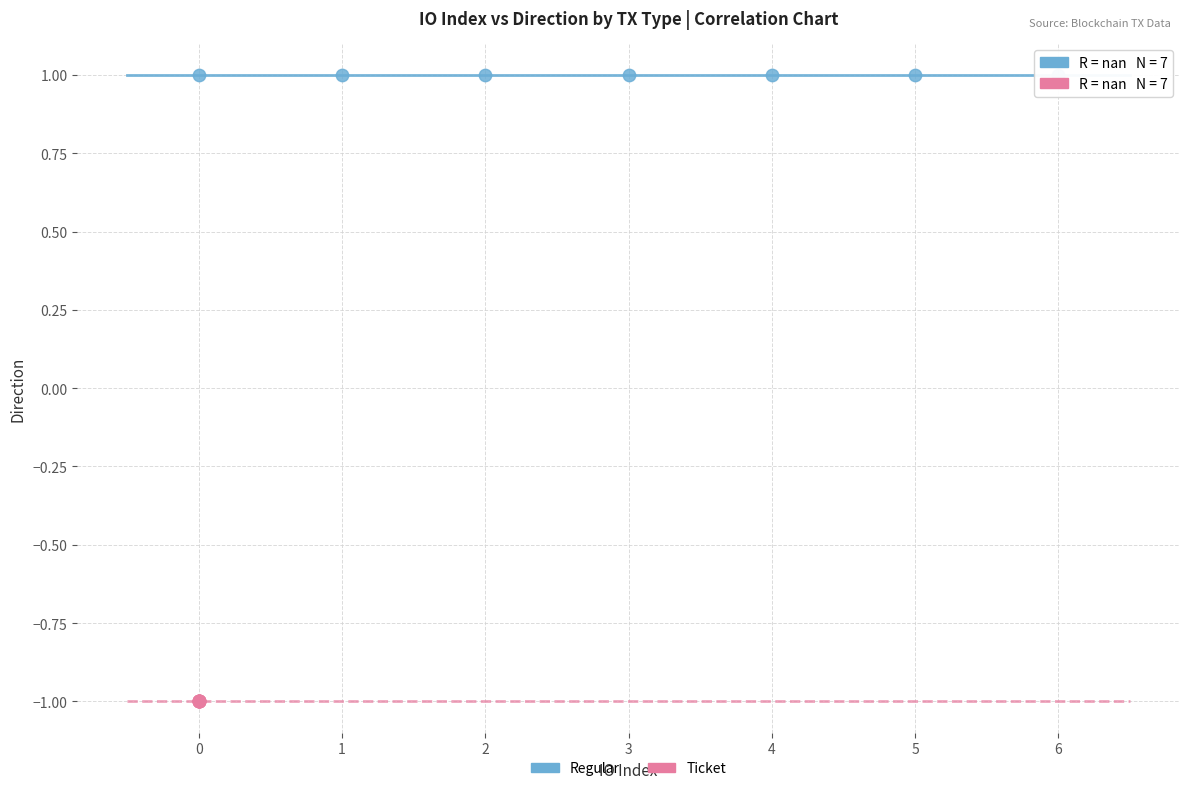

Which series contains the lowest Y value?

Ticket